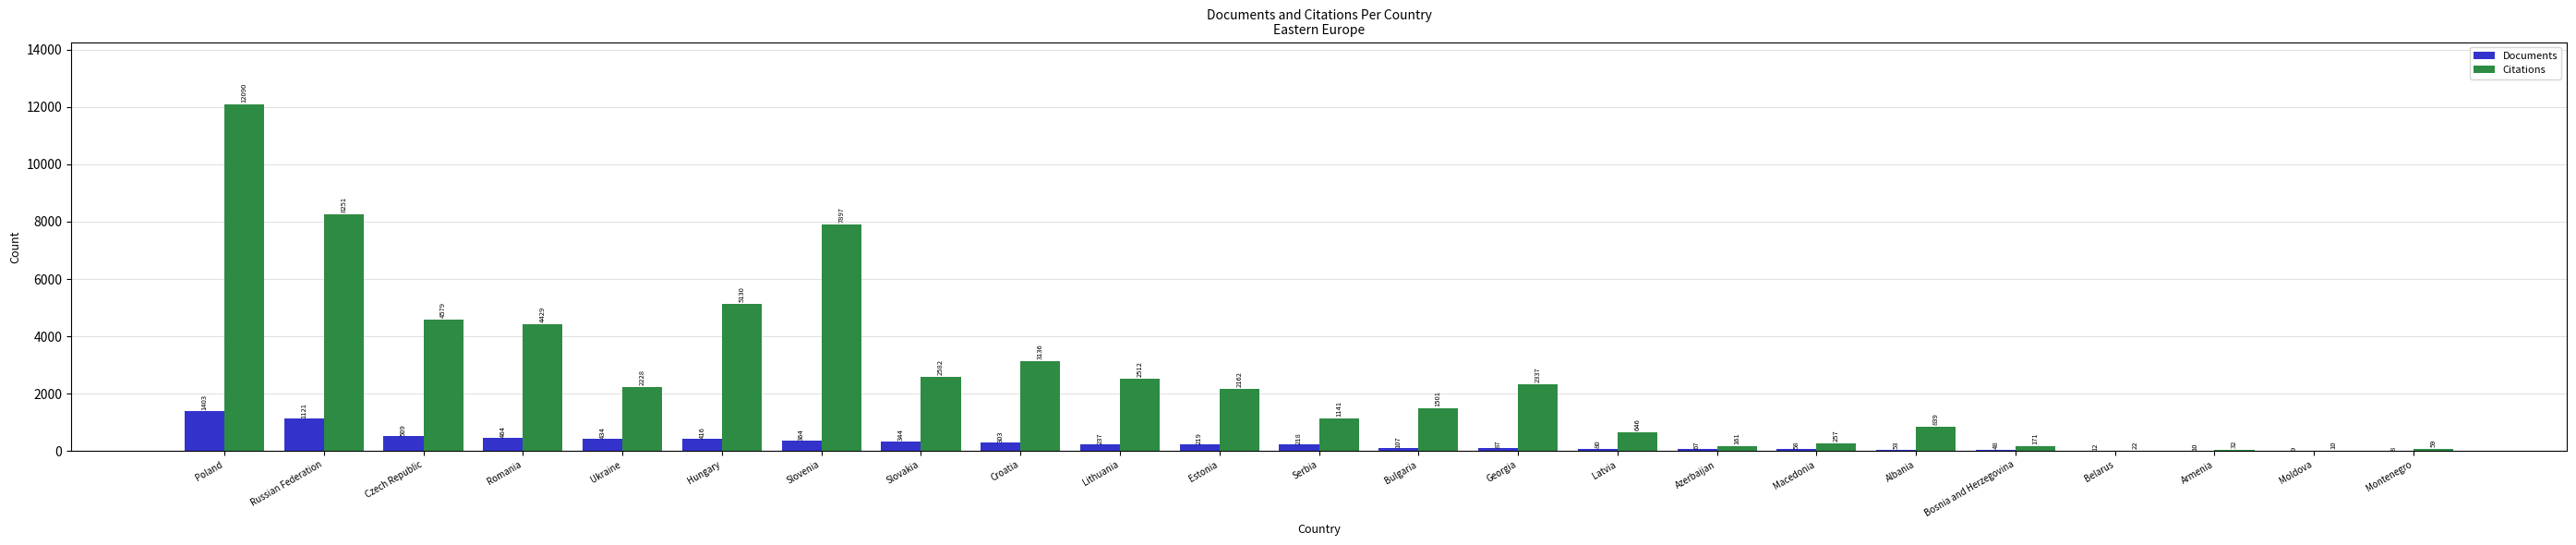

What is the sum of all Documents values?

6571